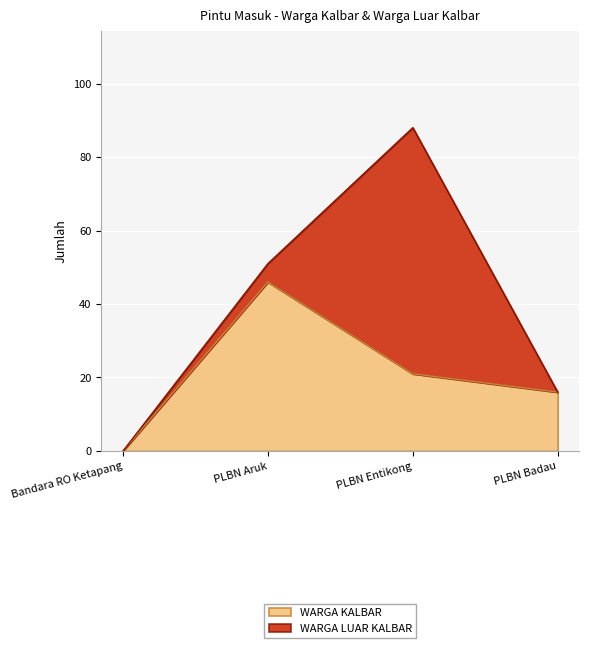

What is the sum of the values at Bandara RO Ketapang and PLBN Entikong?

21